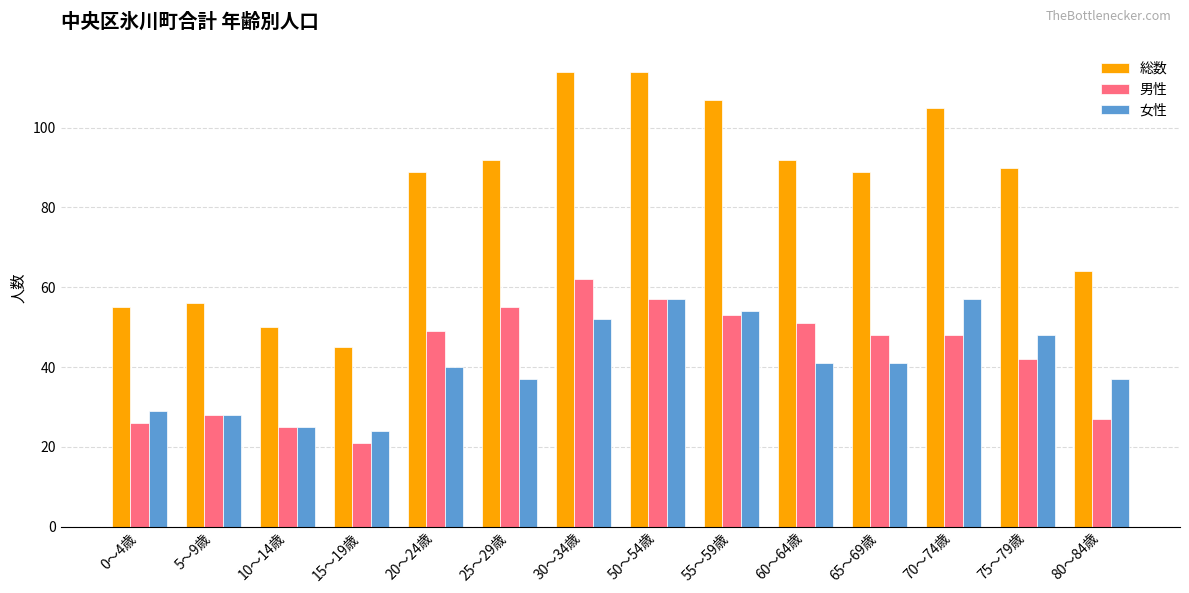

Between 70～74歳 and 75～79歳, which series saw the biggest shift?

総数